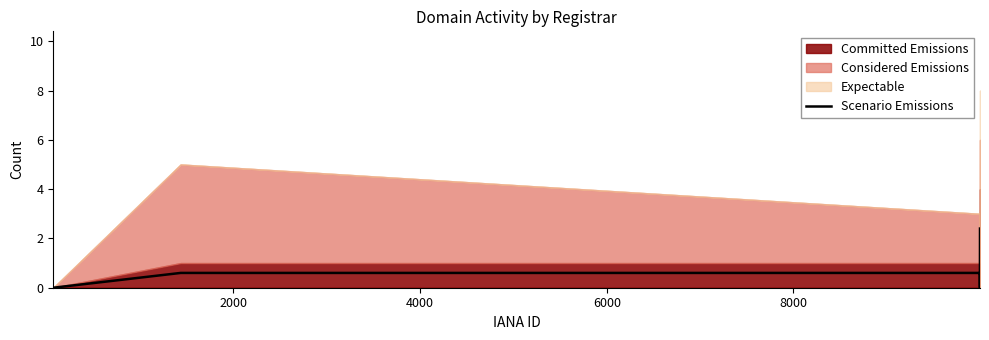

Is it true that the value at 0 is -1.0?

False